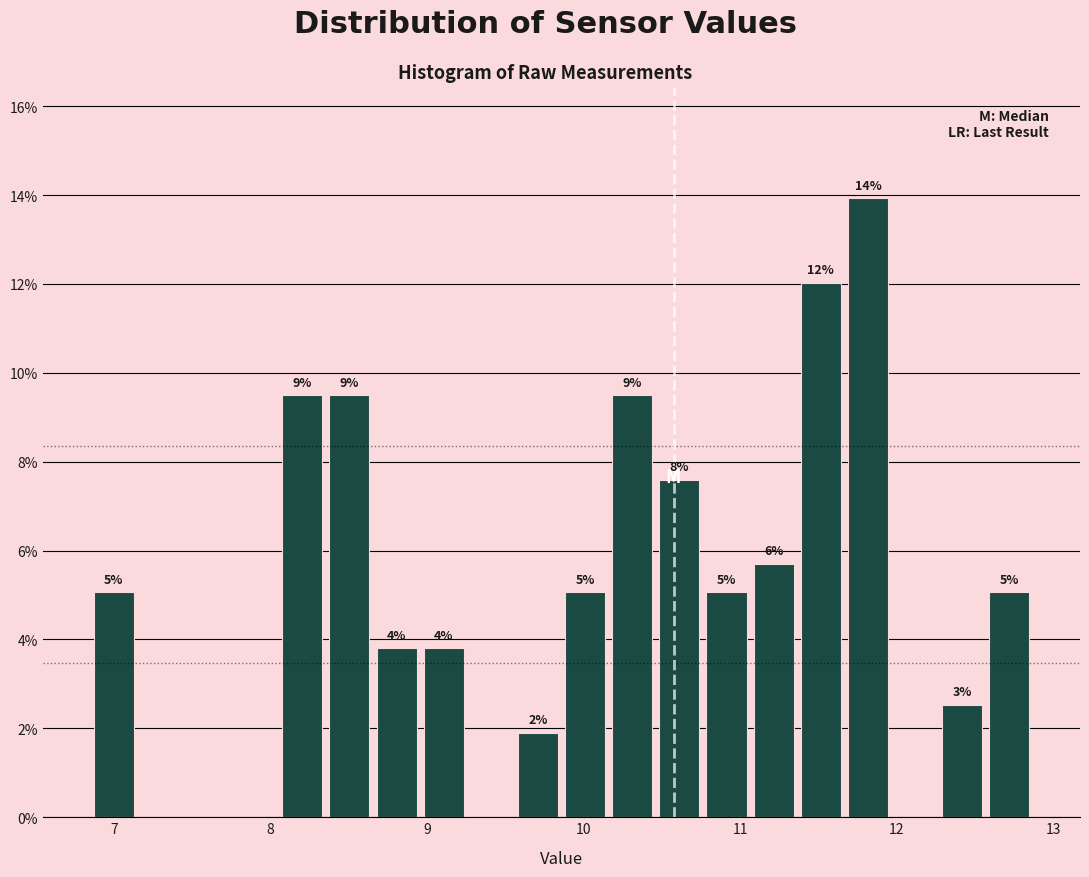

Around what value on the x-axis is the tallest bar? Give the approximate position of its centre, as read against the axis.

11.8